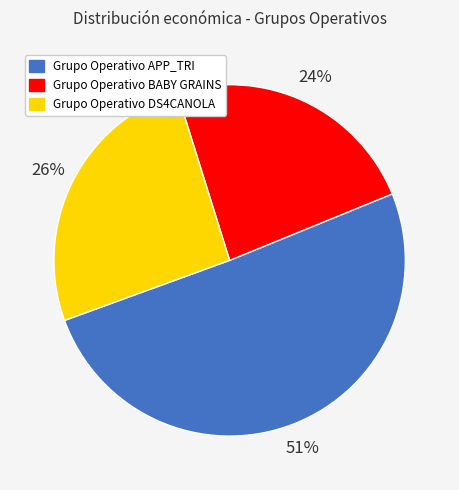

To the nearest percent, what portion does Grupo Operativo BABY GRAINS represent?

24%